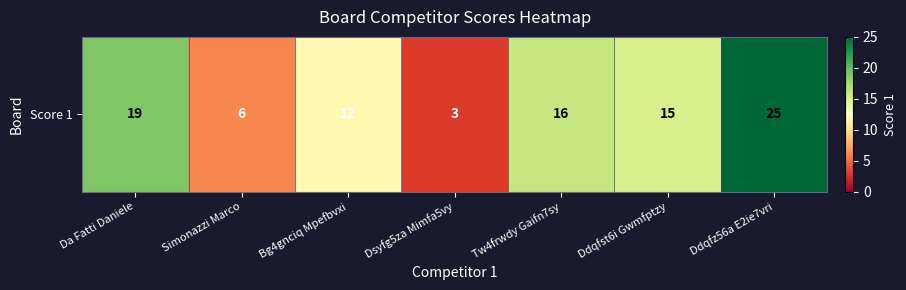

Reading left to right, transcribe all the data shown in this chart.

19	6	12	3	16	15	25